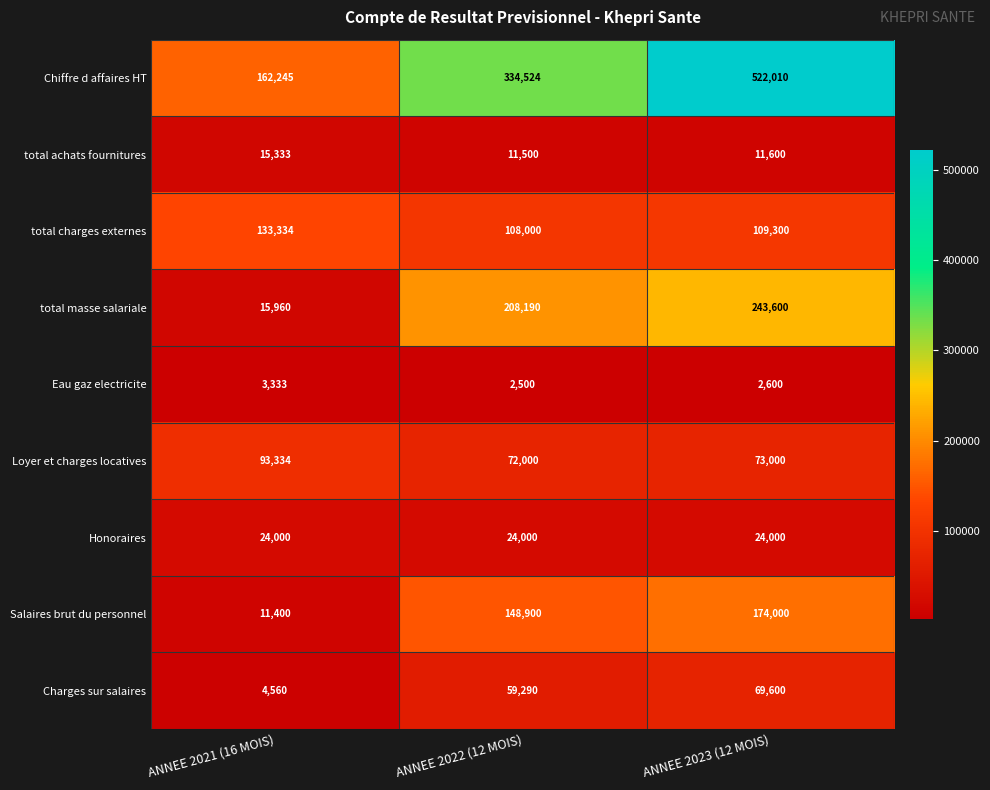

What is the difference between the second highest and minimum values in the Eau gaz electricite series?

100